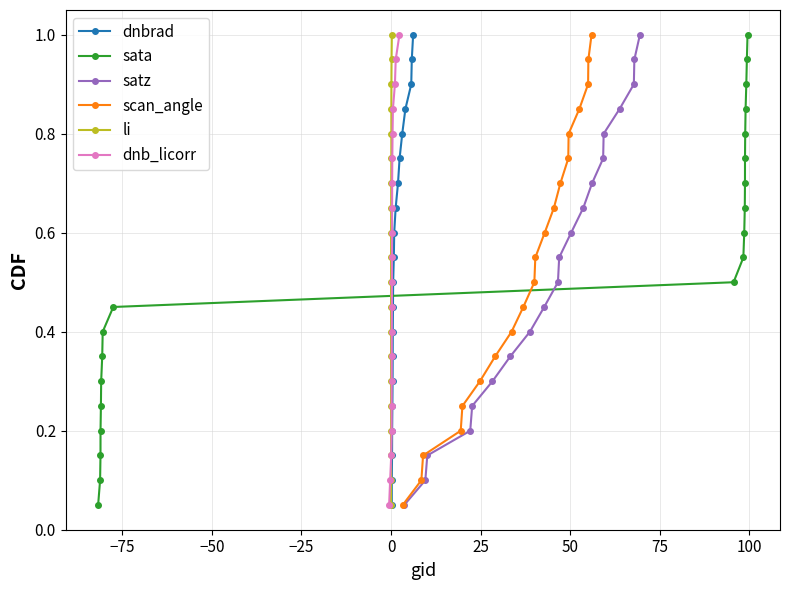

Does the chart have visible grid lines?

Yes